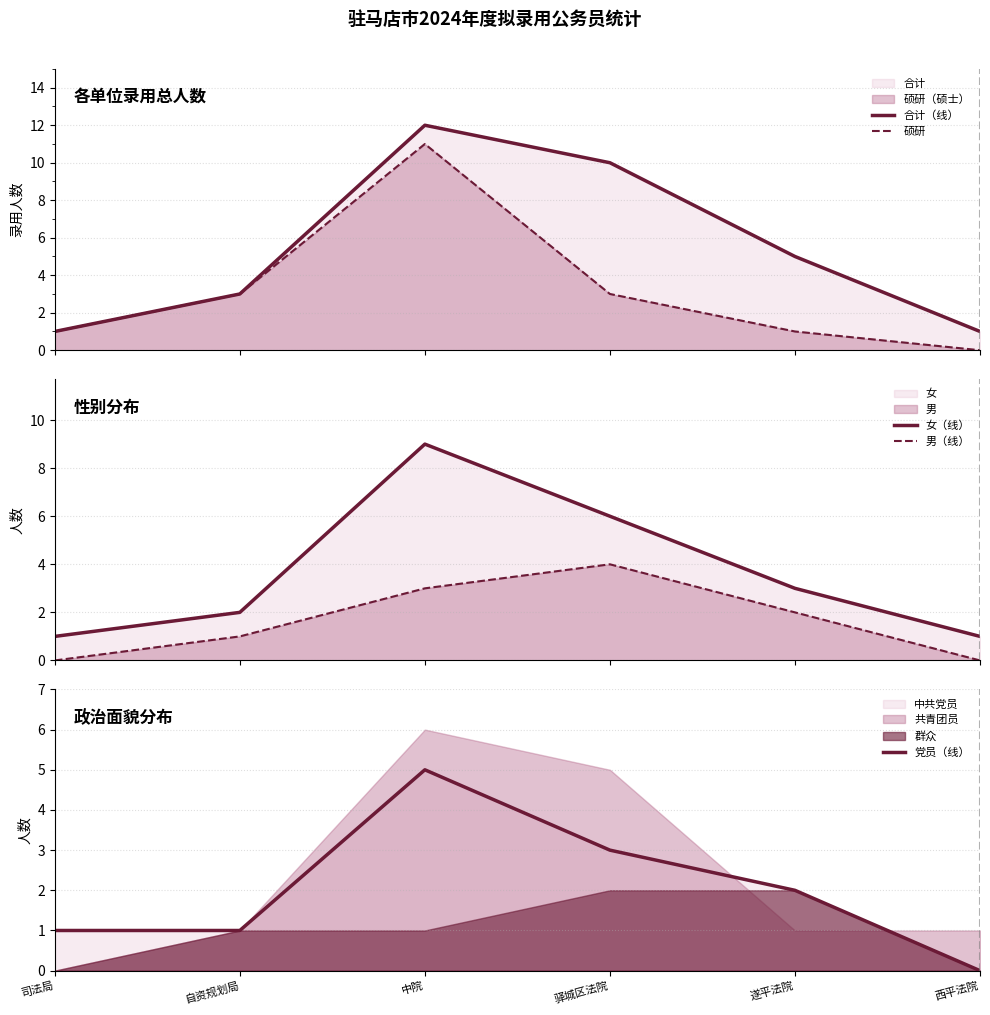

Rank the series by their maximum value, from lowest to highest.

男（线）, 党员（线）, 女（线）, 硕研, 合计（线）